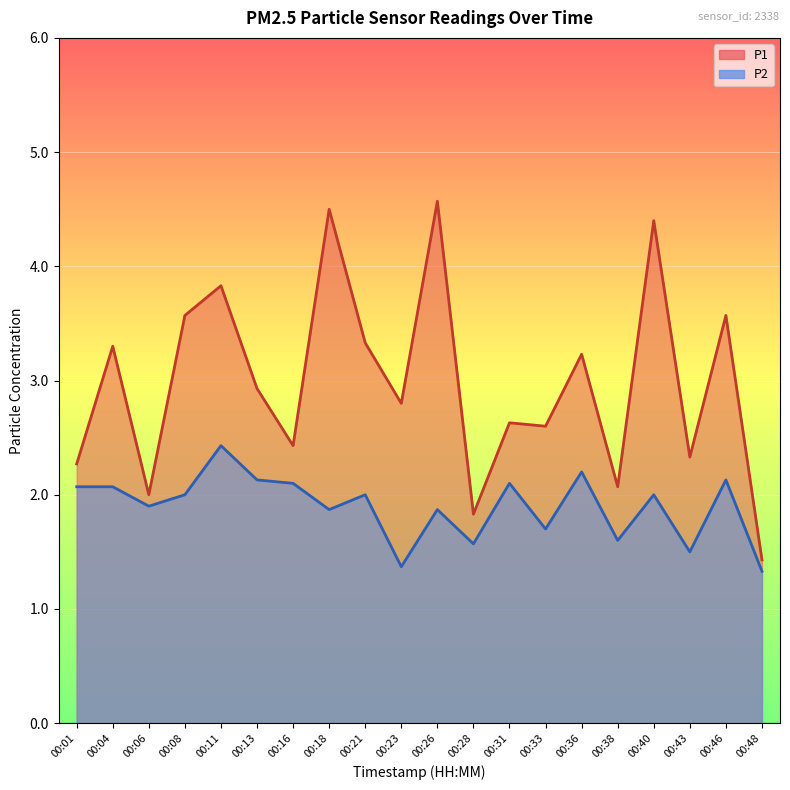

True or false: P1 and P2 cross at least once.

False